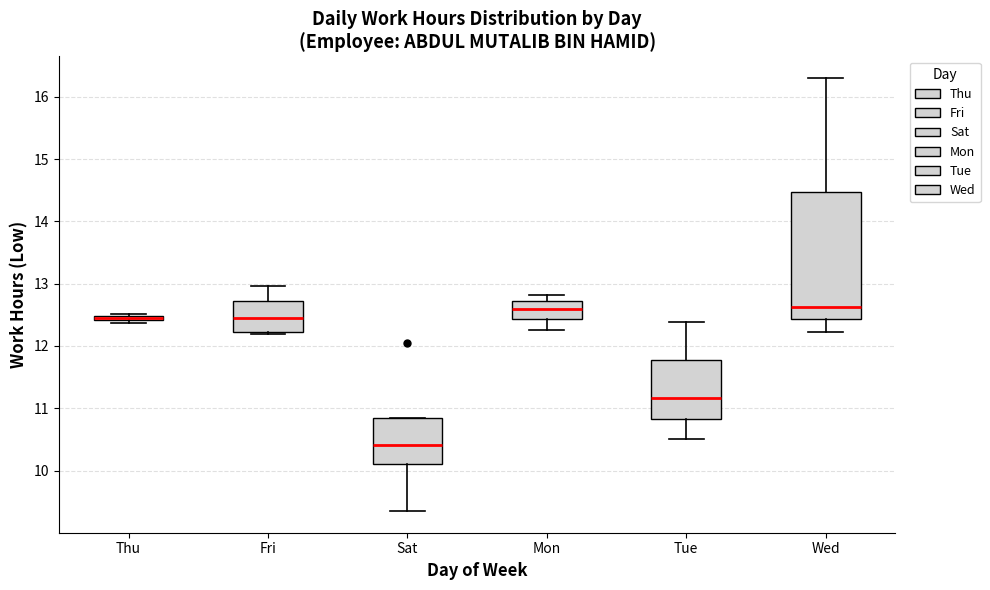

Comparing the boxes themselves (not the whiskers), which one is the tallest?

Wed